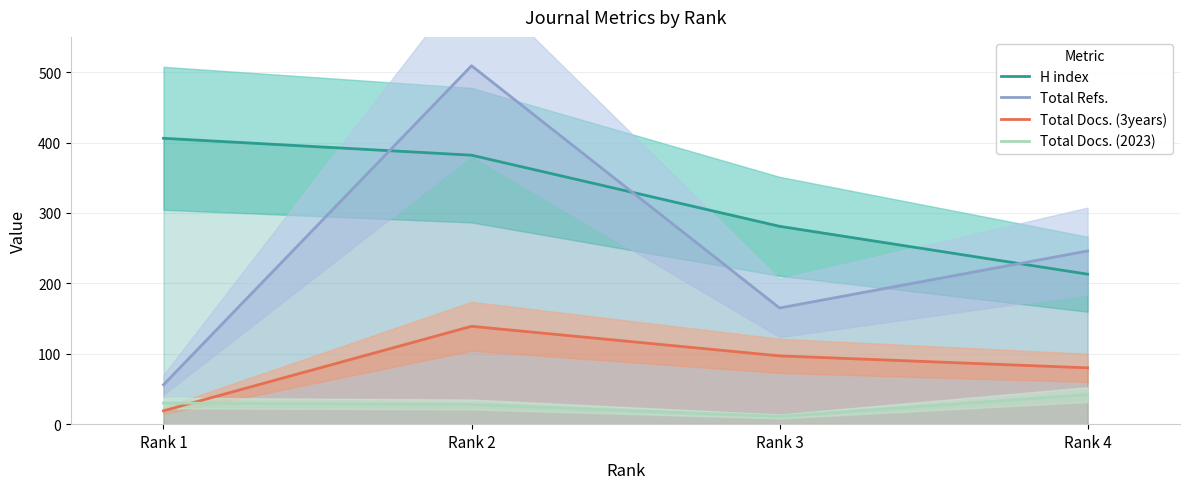

Is it true that Total Docs. (3years) equals 97 at Rank 3?

True